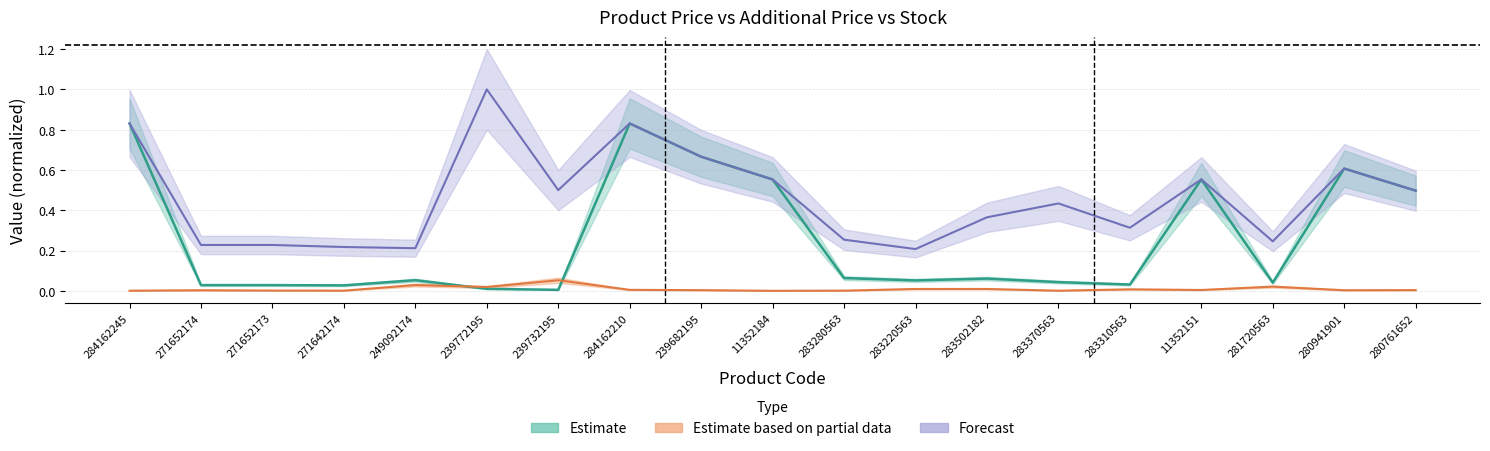

What is the greatest value displayed?

1.0